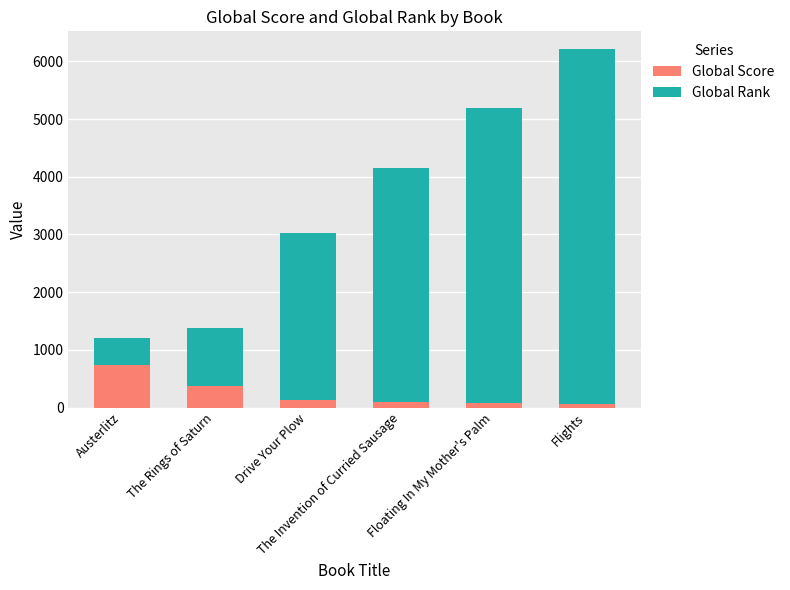

What is the sum of all Global Score values?

1492